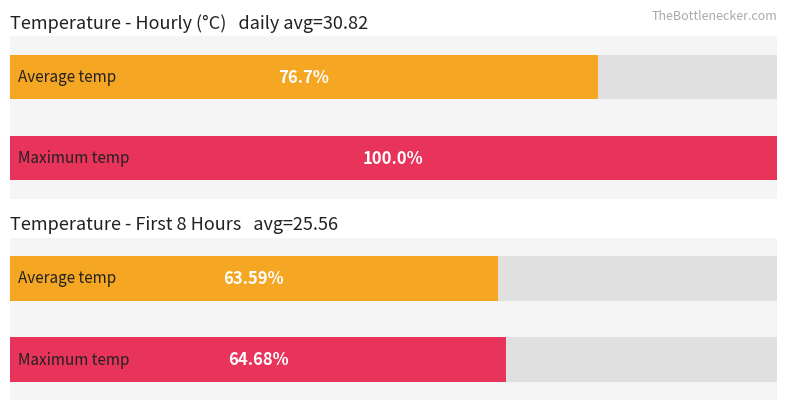

How many distinct data groups are displayed?

2